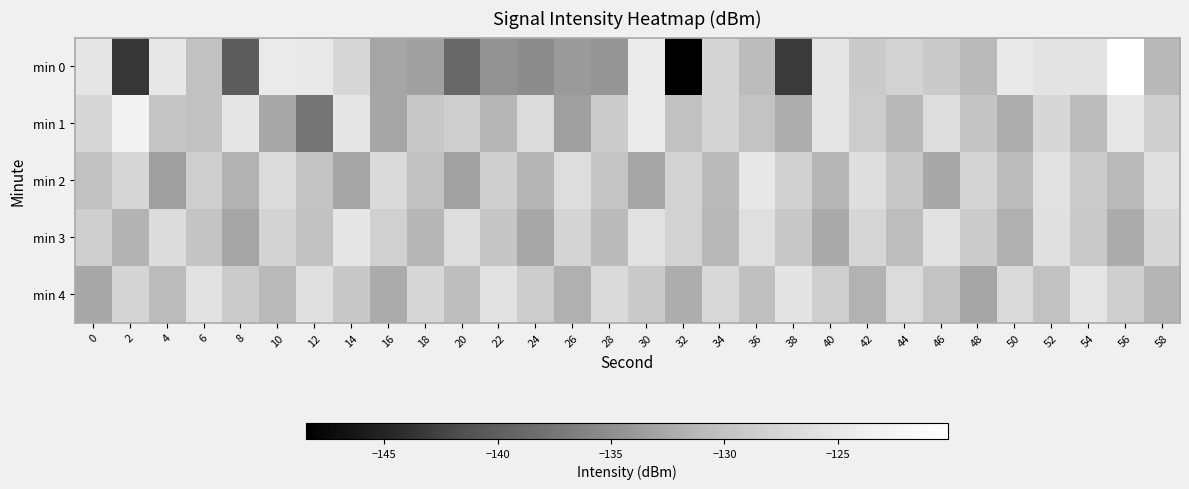

What is the total value across all series at 48?

-650.2